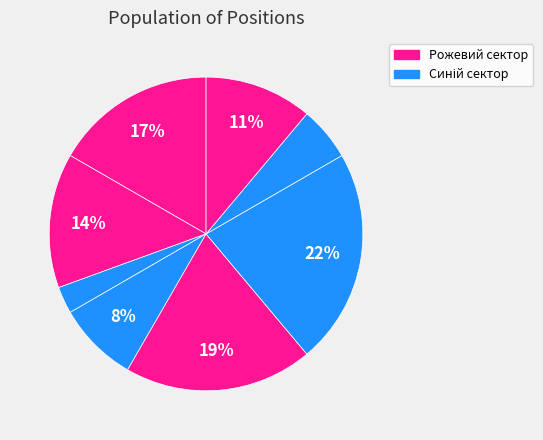

How many slices are in this pie chart?

8